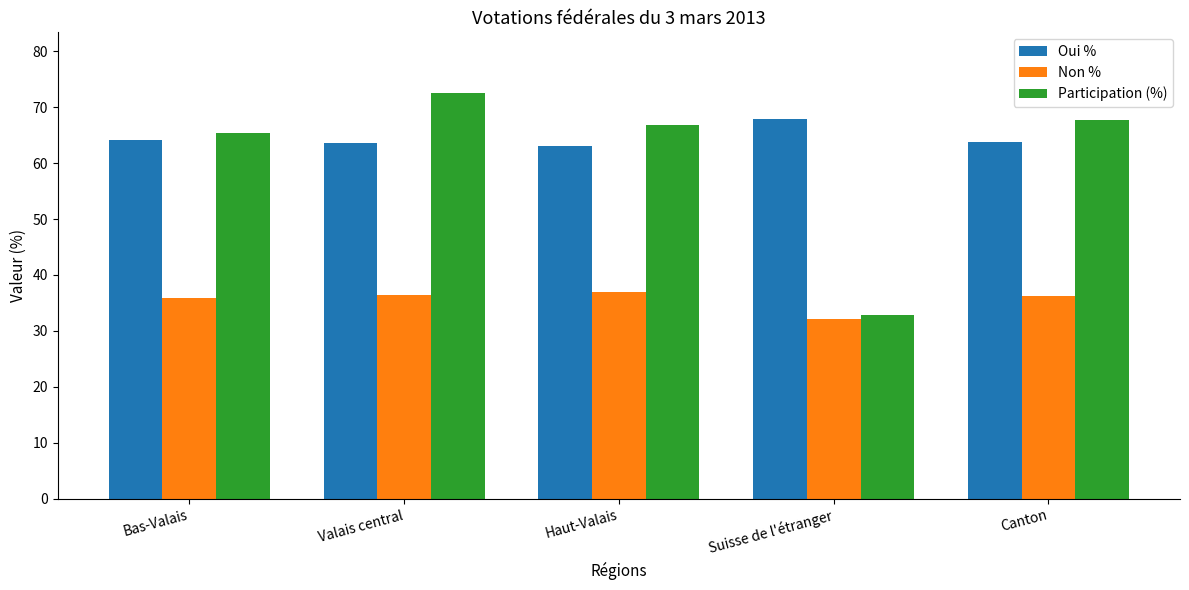

Which series has the largest total across all categories?

Oui %